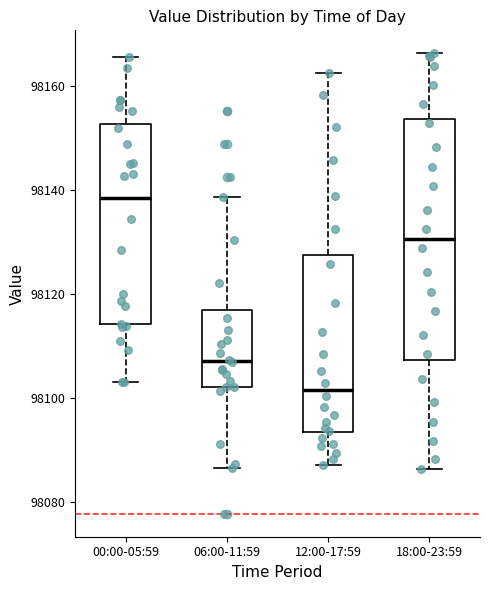

Which box has the lowest median line?

12:00-17:59